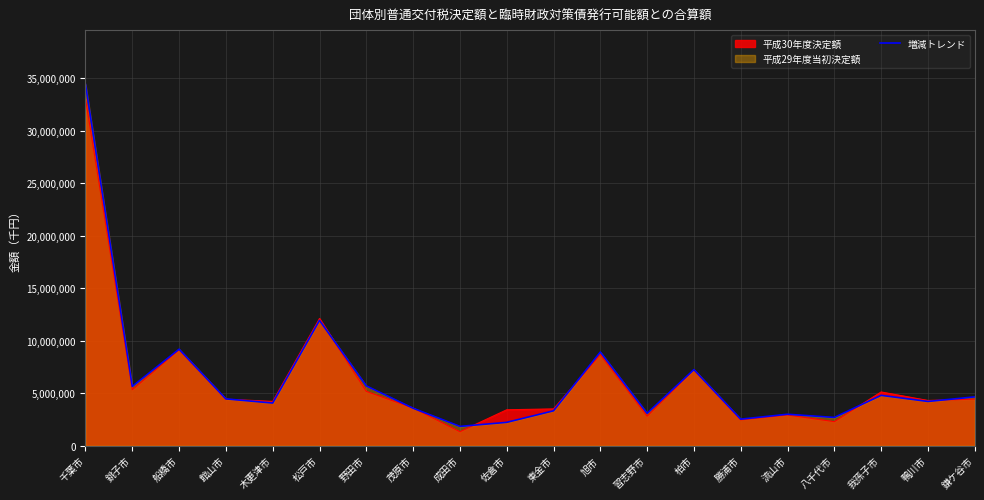

What is the ratio of the value at 松戸市 to the value at 千葉市?

0.3